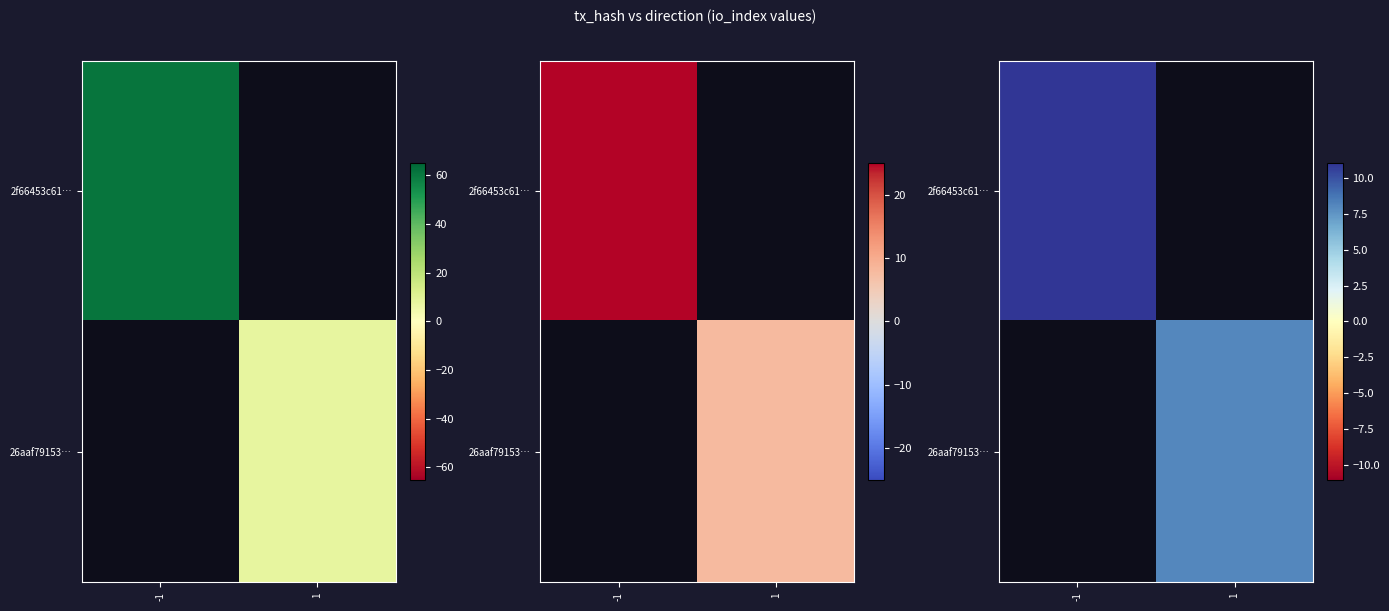

List the series in order of their peak value, lowest first.

2f66453c61…, 26aaf79153…